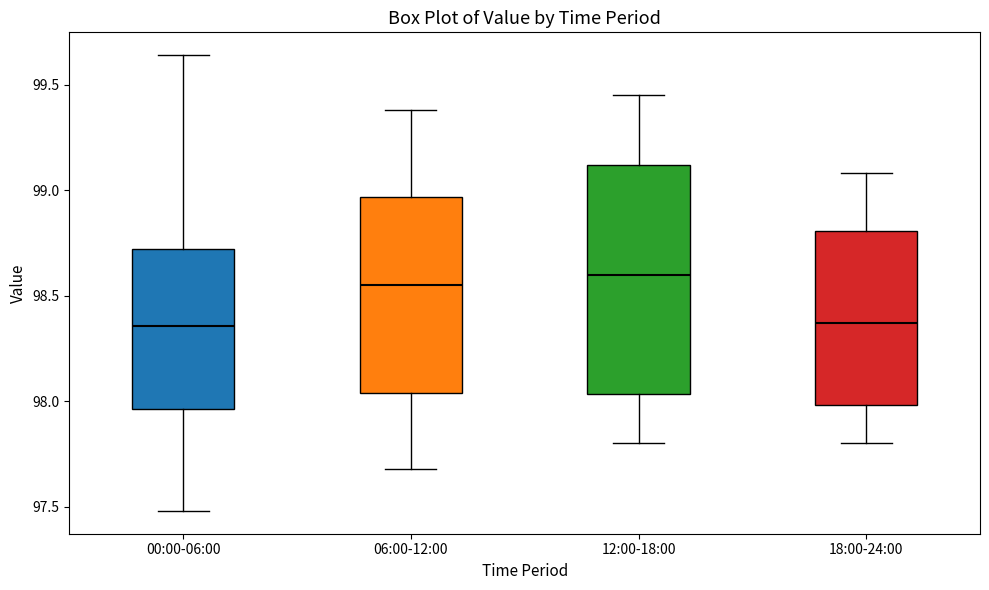

Reading left to right, transcribe this box plot: for each box, give where its median line is, the range the box spans, and where its two whiskers end, as read against the y-axis. The values are not printed on the chart, so give them approximately, as read against the axis.

00:00-06:00: median 98.35, box 97.95 to 98.70, whiskers 97.50 to 99.65
06:00-12:00: median 98.55, box 98.05 to 98.95, whiskers 97.70 to 99.40
12:00-18:00: median 98.60, box 98.05 to 99.10, whiskers 97.80 to 99.45
18:00-24:00: median 98.35, box 98.00 to 98.80, whiskers 97.80 to 99.10